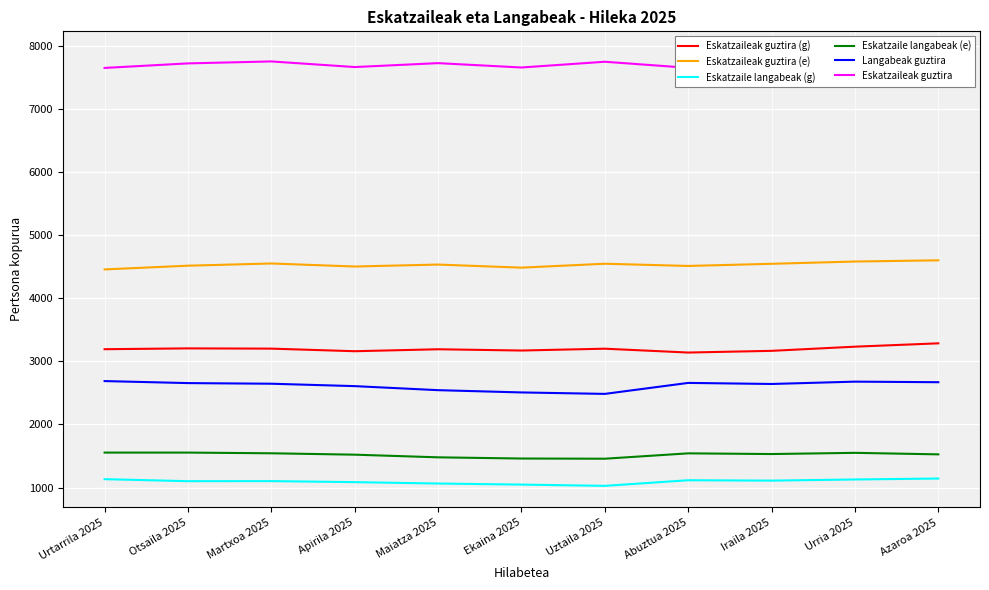

What is the sum of the Eskatzaile langabeak (g) values at Maiatza 2025 and Abuztua 2025?

2180